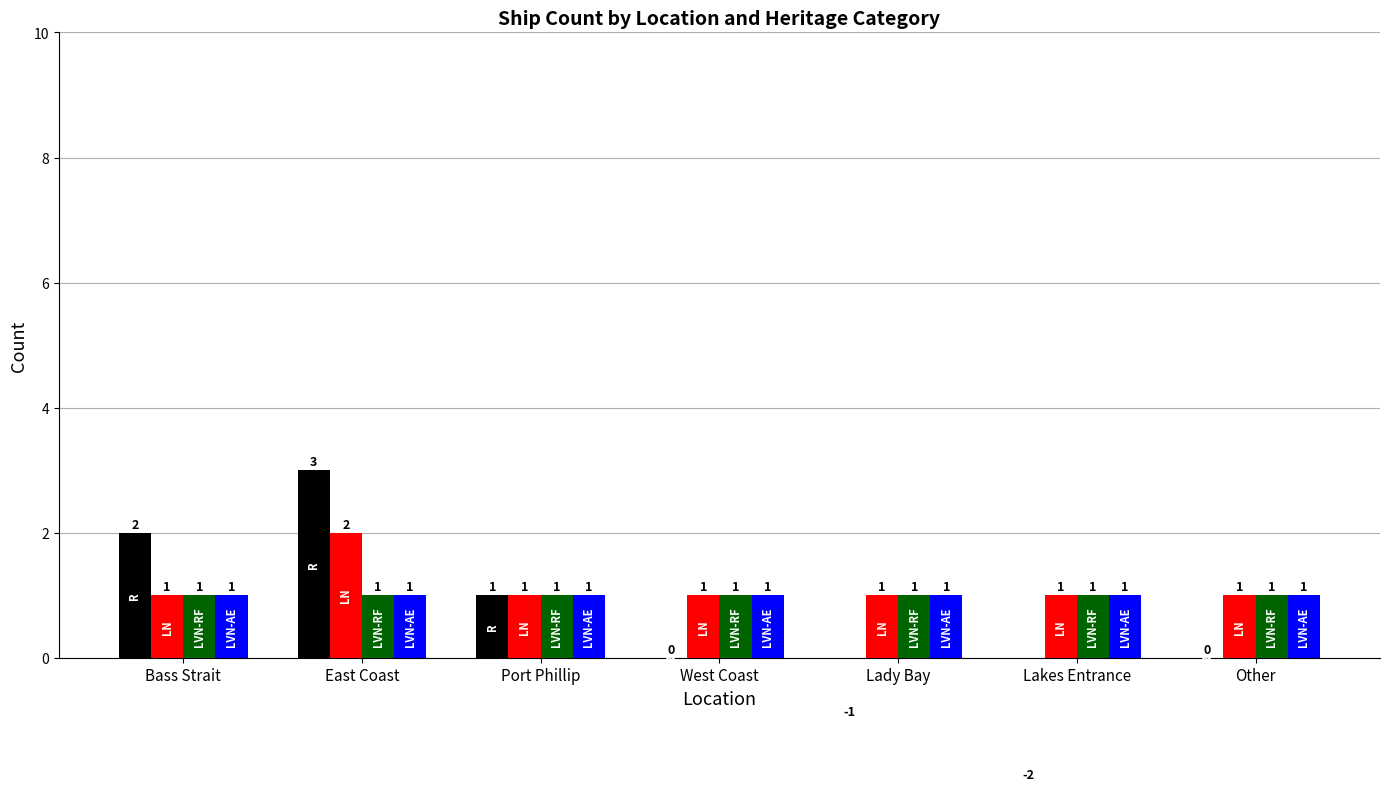

What is the sum of all LN values?

8